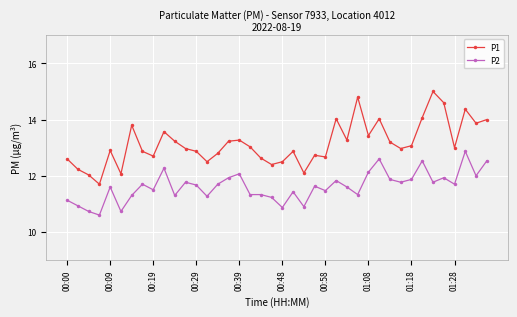

What is the greatest value displayed?

15.0